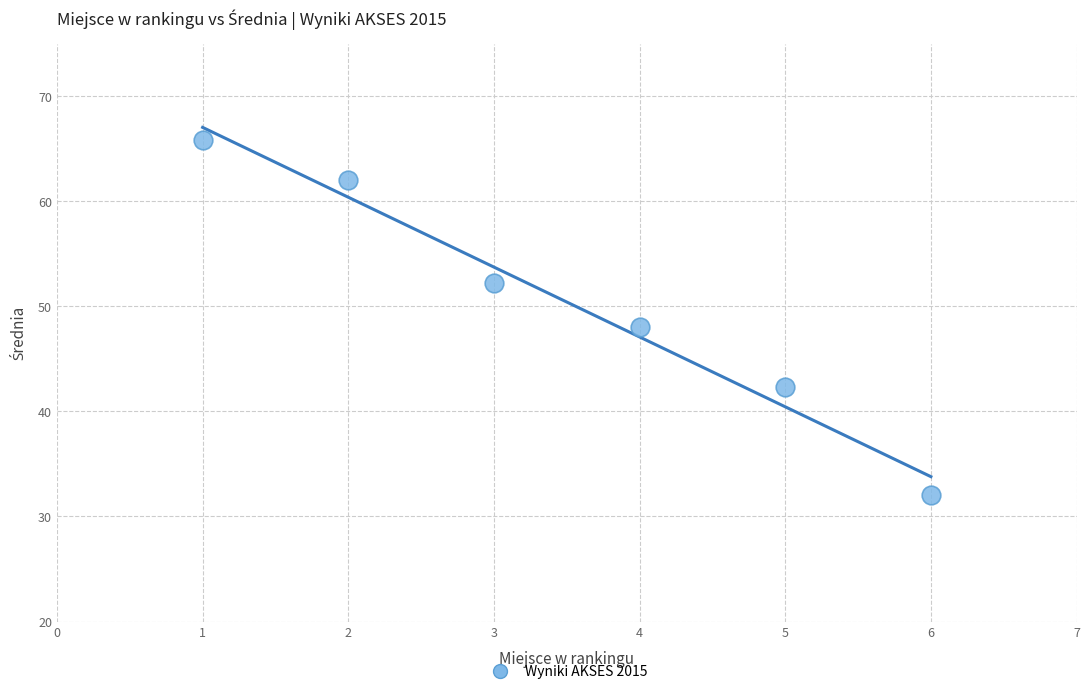

What is the range of X values (max minus min)?

5.0